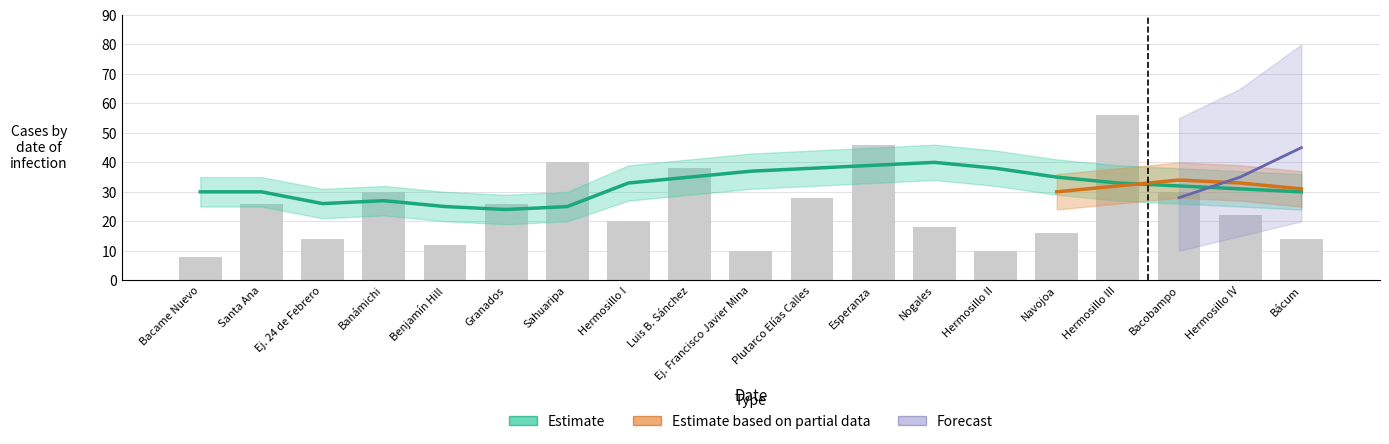

How many data points in Forecast are above 0?

3